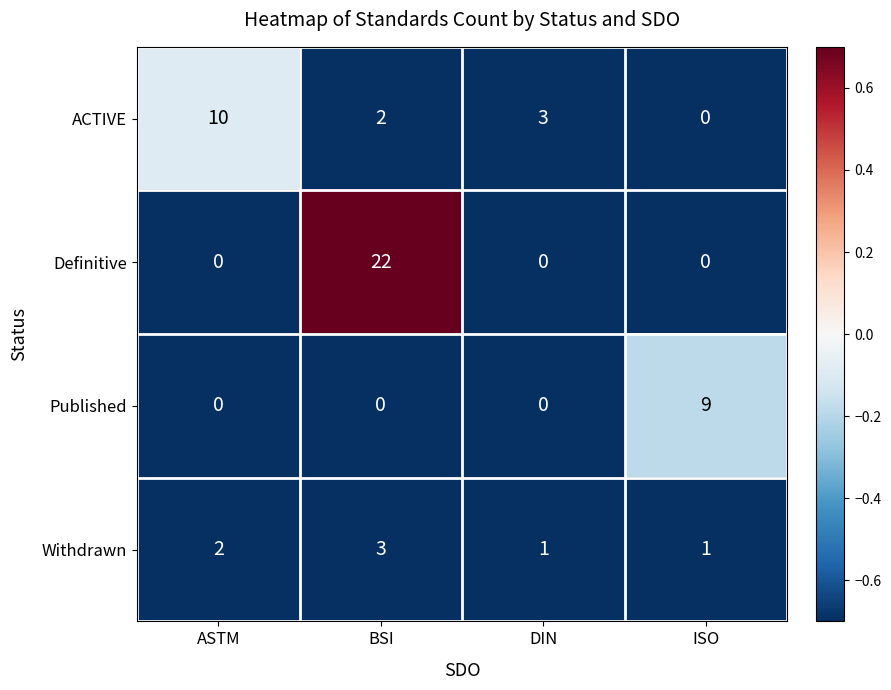

What is the difference between the maximum and minimum values in the Published series?

9